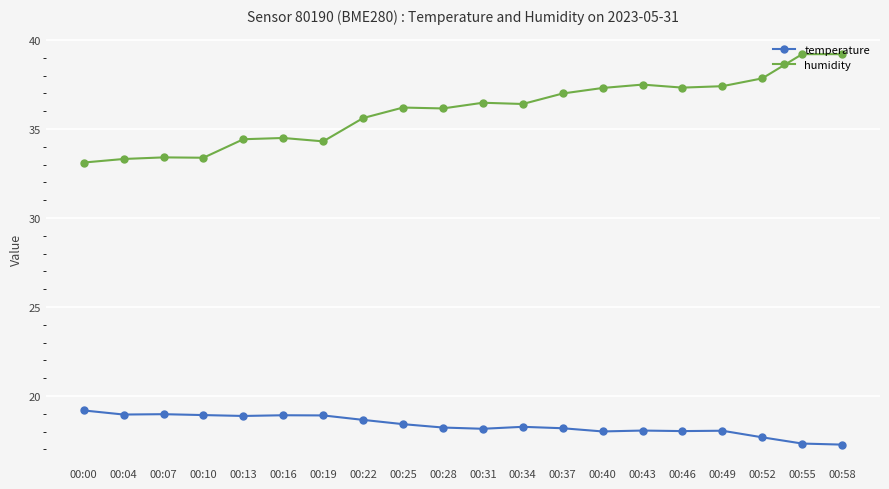

List the series in order of their overall mean, highest first.

humidity, temperature